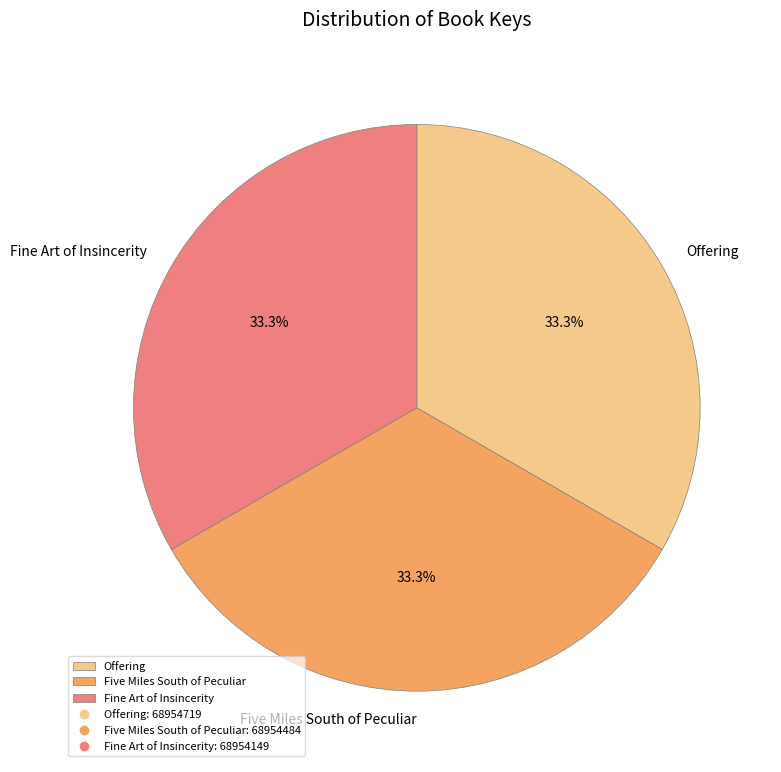

How many slices are in this pie chart?

3